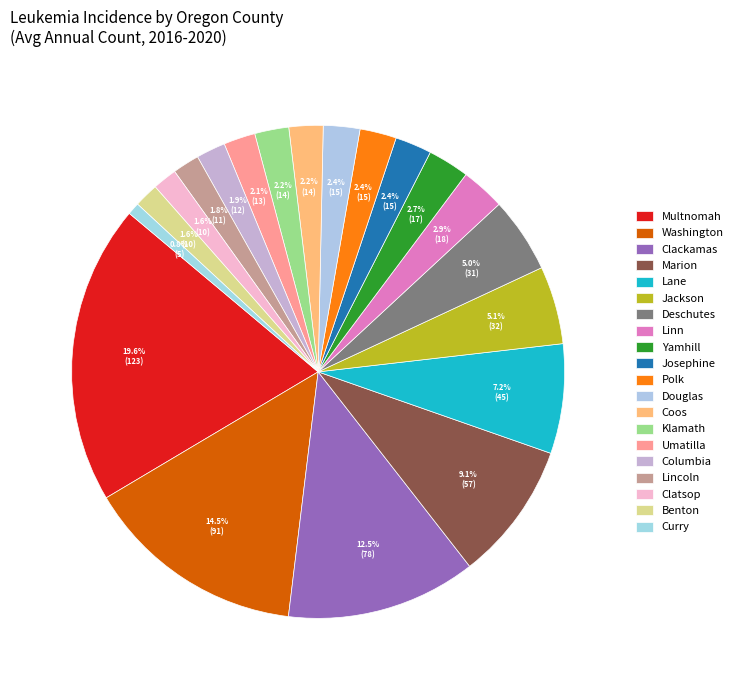

To the nearest percent, what percentage of the pie is Multnomah?

20%